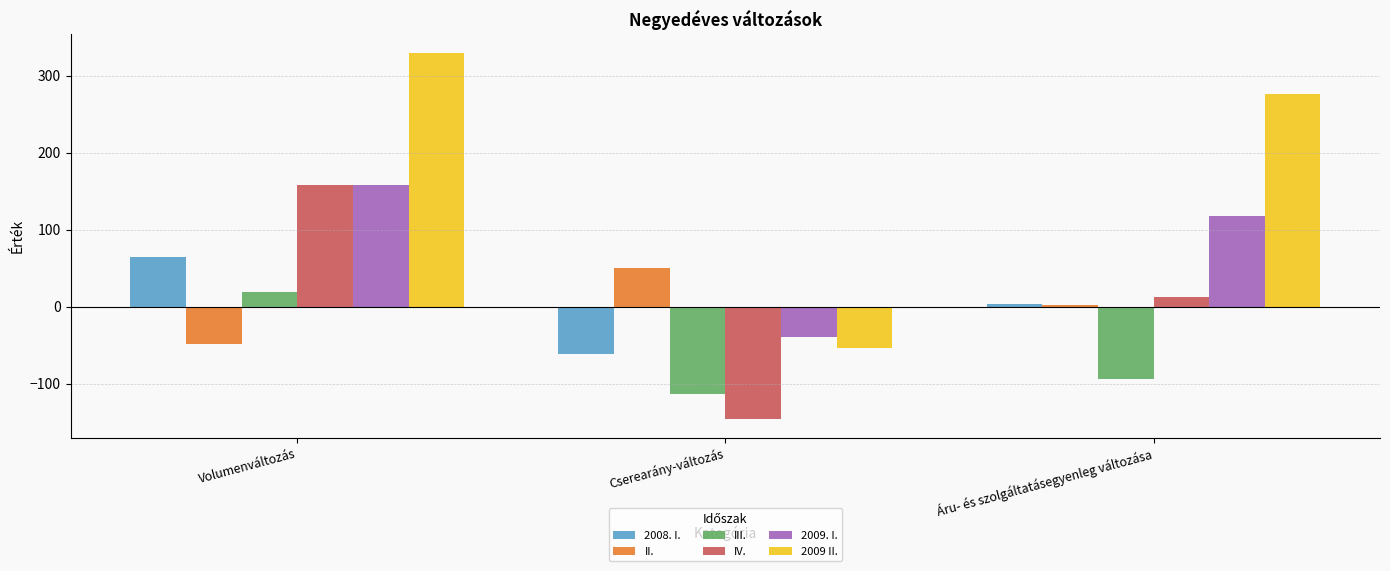

At which label does IV. reach its peak?

Volumenváltozás